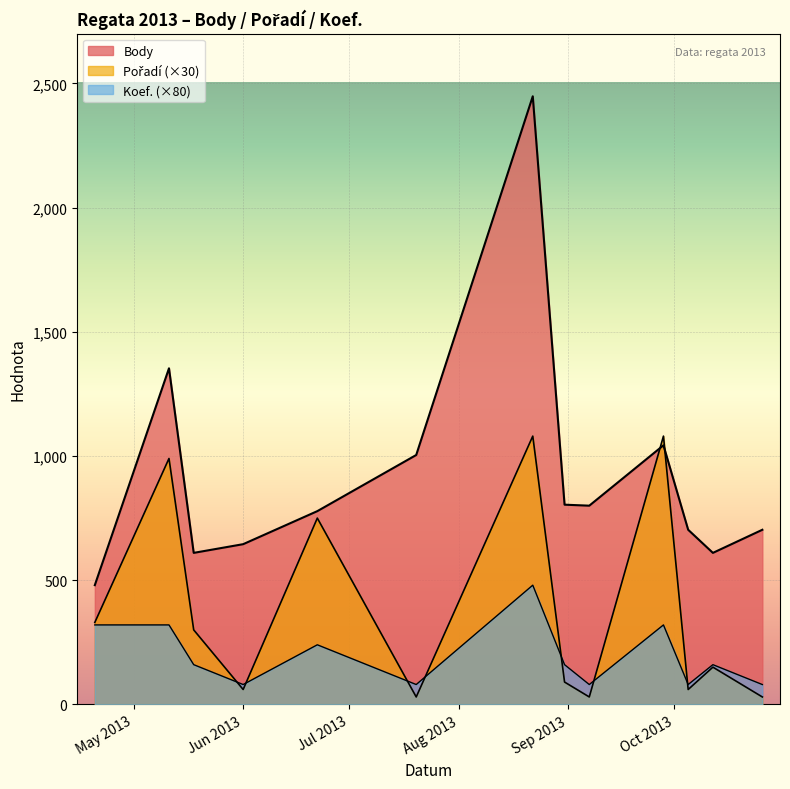

Is the value of Body at 2013-05-18 greater than the value of Pořadí at 2013-08-31?

Yes